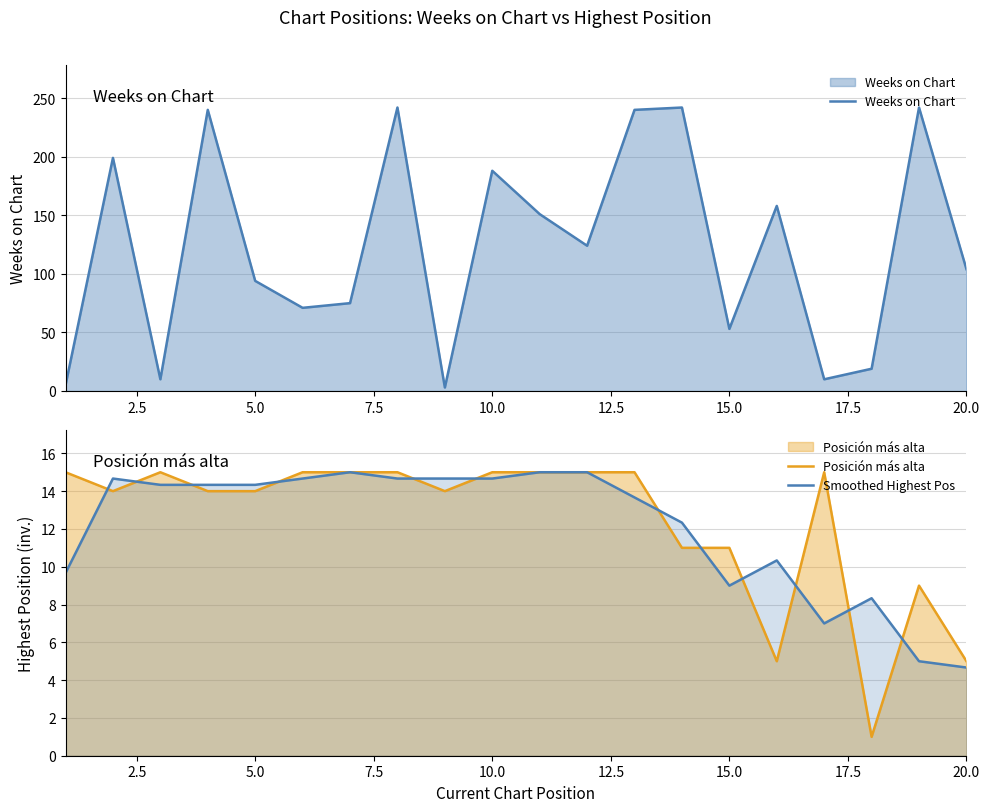

Reading left to right, transcribe all the data shown in this chart.

Weeks on Chart: 5.0	199.0	10.0	240.0	94.0	71.0	75.0	242.0	3.0	188.0	151.0	124.0	240.0	242.0	53.0	158.0	10.0	19.0	242.0	104.0
Posición más alta: 15.0	14.0	15.0	14.0	14.0	15.0	15.0	15.0	14.0	15.0	15.0	15.0	15.0	11.0	11.0	5.0	15.0	1.0	9.0	5.0
Smoothed Highest Pos: 9.7	14.7	14.3	14.3	14.3	14.7	15.0	14.7	14.7	14.7	15.0	15.0	13.7	12.3	9.0	10.3	7.0	8.3	5.0	4.7